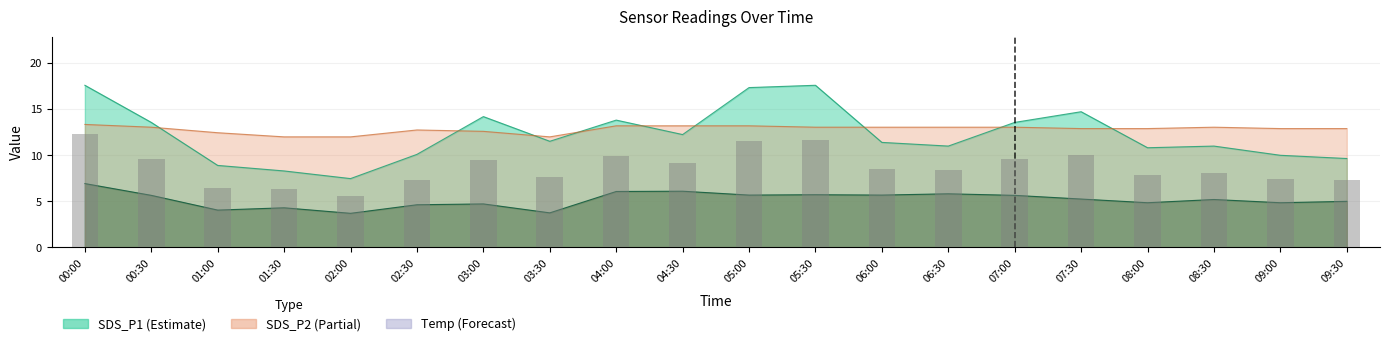

Reading left to right, what are all the values shown in this chart?

00:00=12.3	00:30=9.6	01:00=6.5	01:30=6.3	02:00=5.6	02:30=7.4	03:00=9.5	03:30=7.6	04:00=9.9	04:30=9.2	05:00=11.5	05:30=11.7	06:00=8.5	06:30=8.4	07:00=9.6	07:30=10.0	08:00=7.8	08:30=8.1	09:00=7.4	09:30=7.3